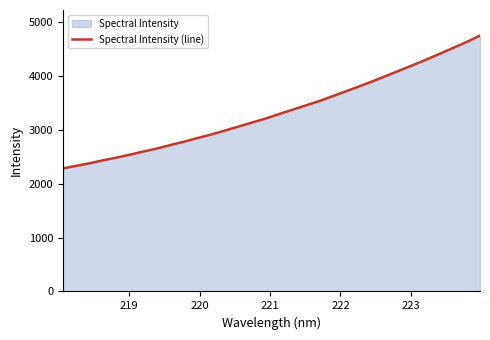

What is the difference between the maximum and minimum values?

2463.3